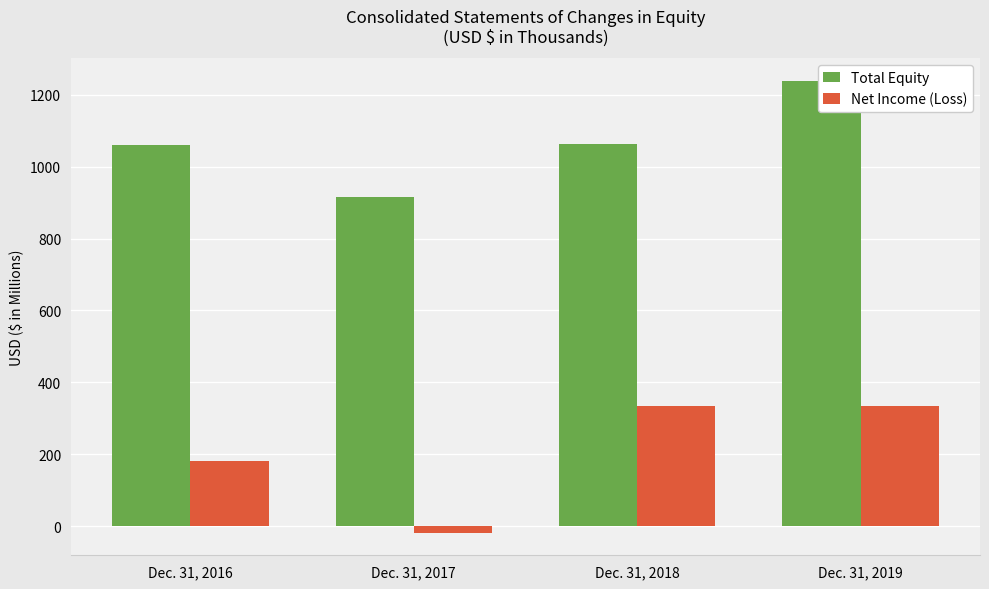

Between Dec. 31, 2018 and Dec. 31, 2019, which is larger?

Dec. 31, 2019